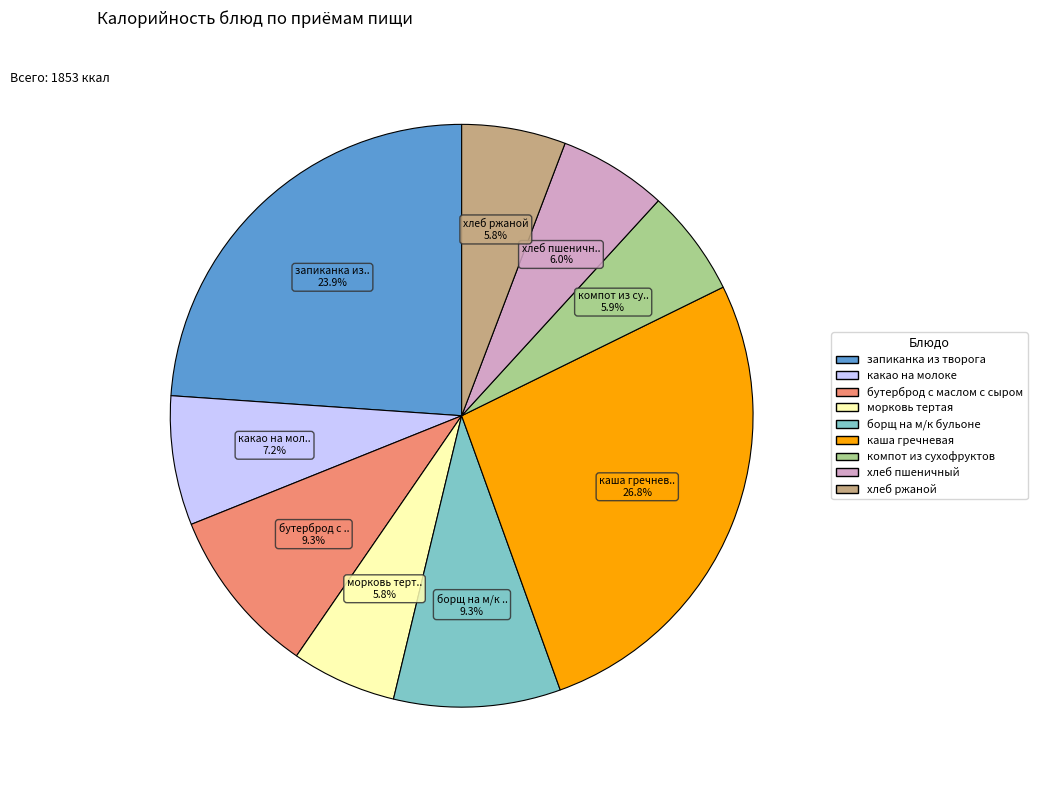

To the nearest percent, what is the difference between the largest and smallest slice percentages?

21%